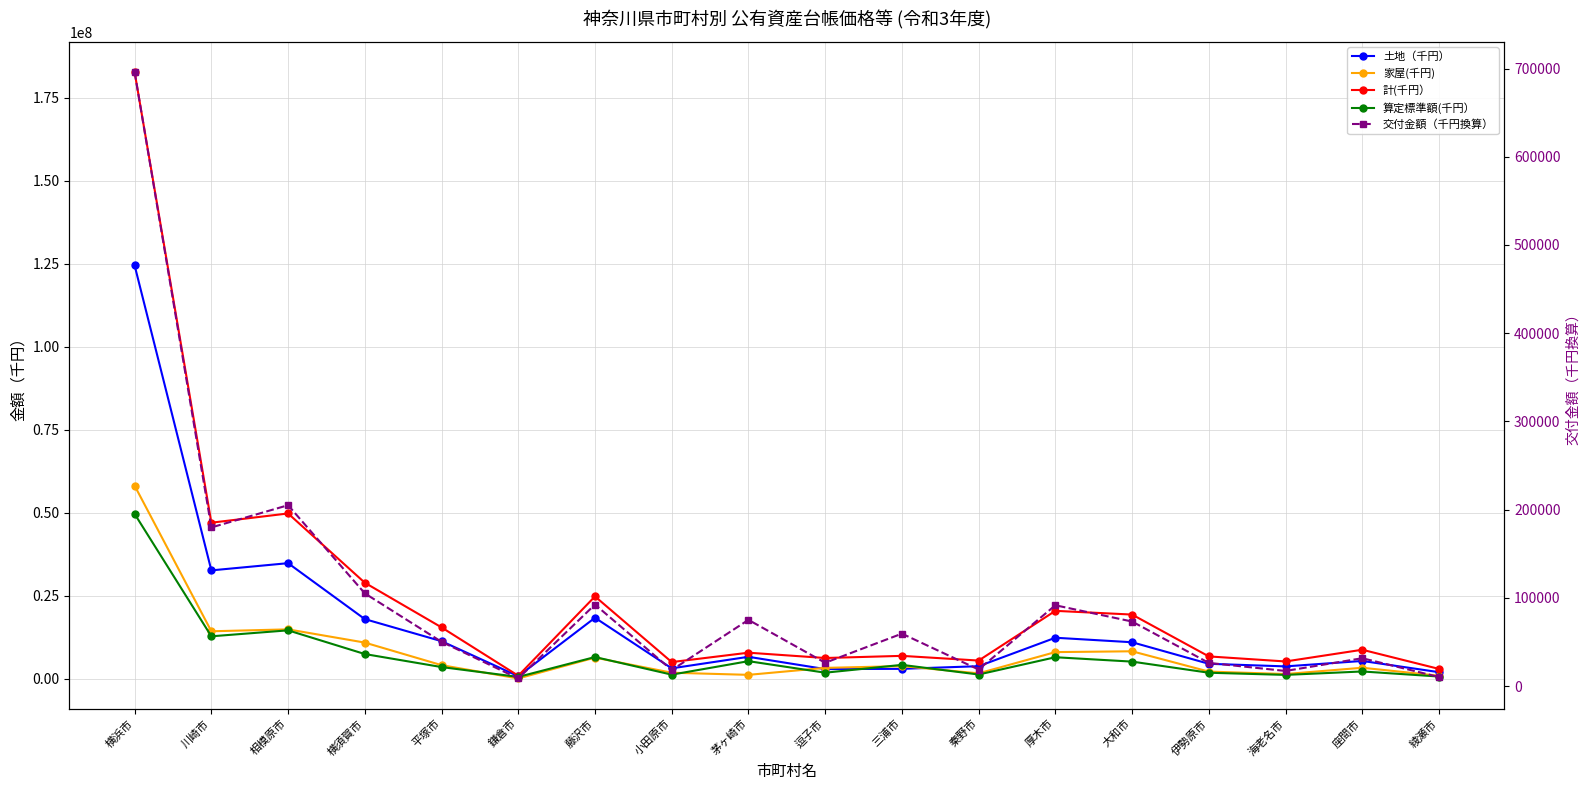

What is the label of the 12th point from the left?

秦野市